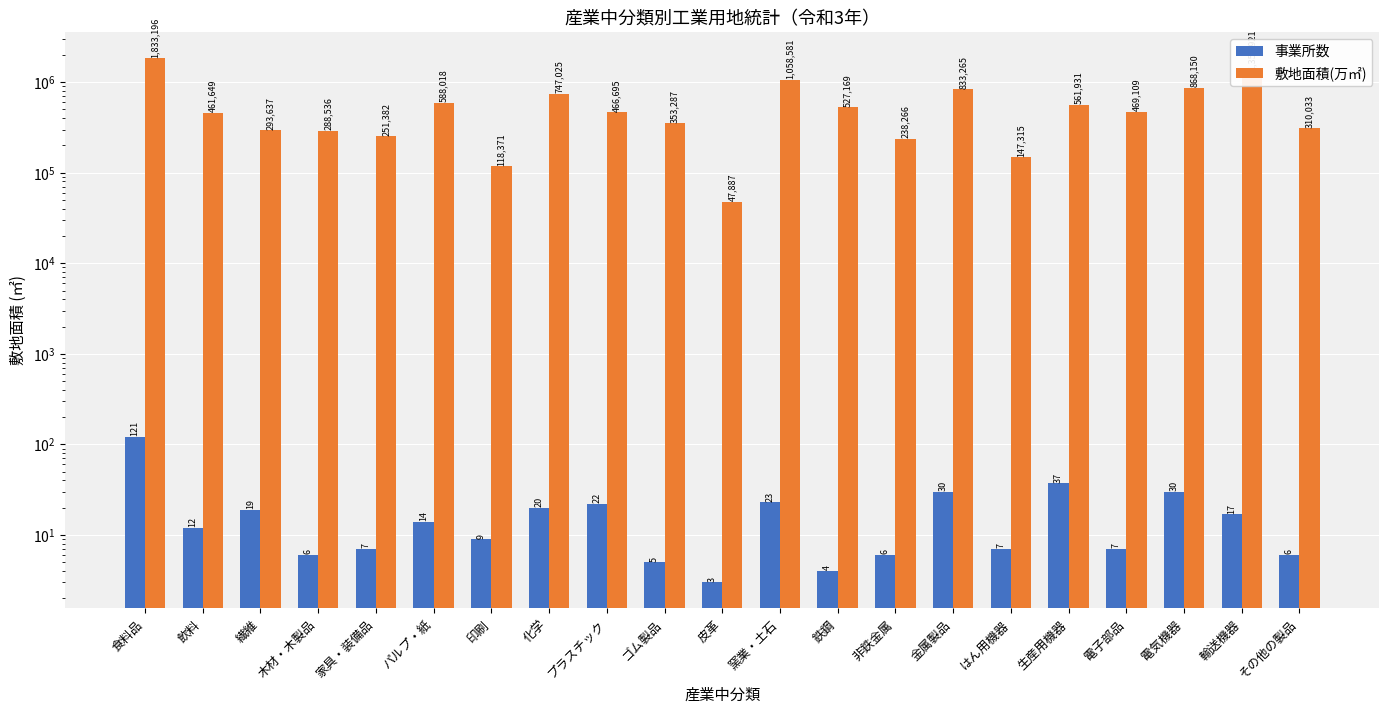

What is the minimum value for 敷地面積(万㎡)?

47887